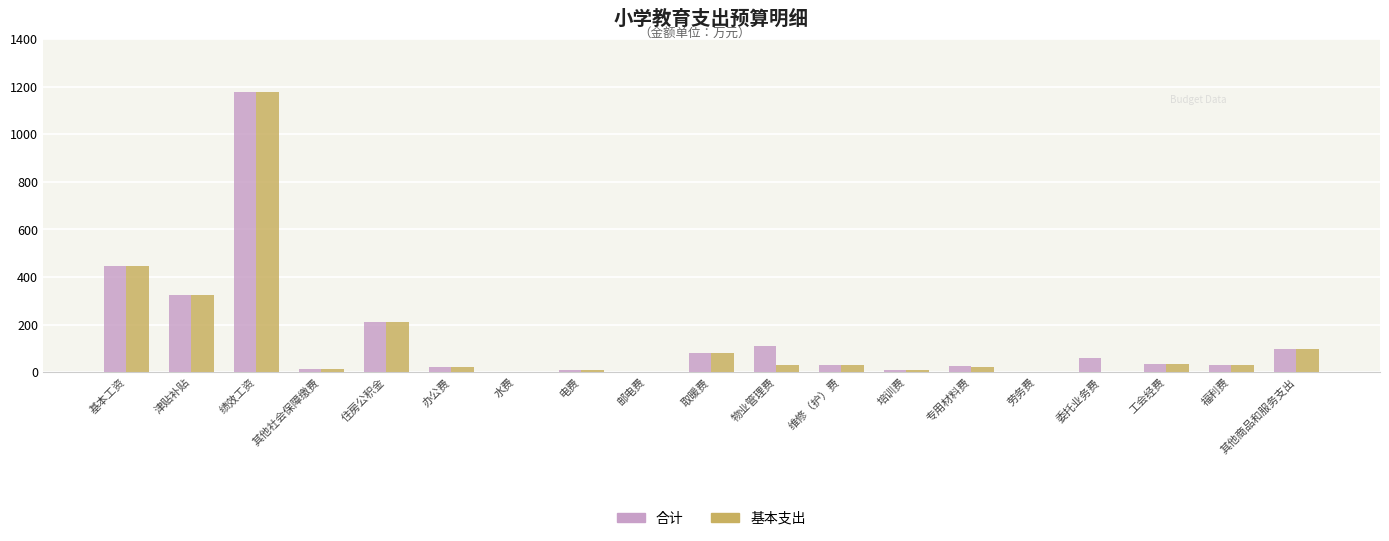

Is it true that 基本支出 equals 32.4 at 福利费?

True